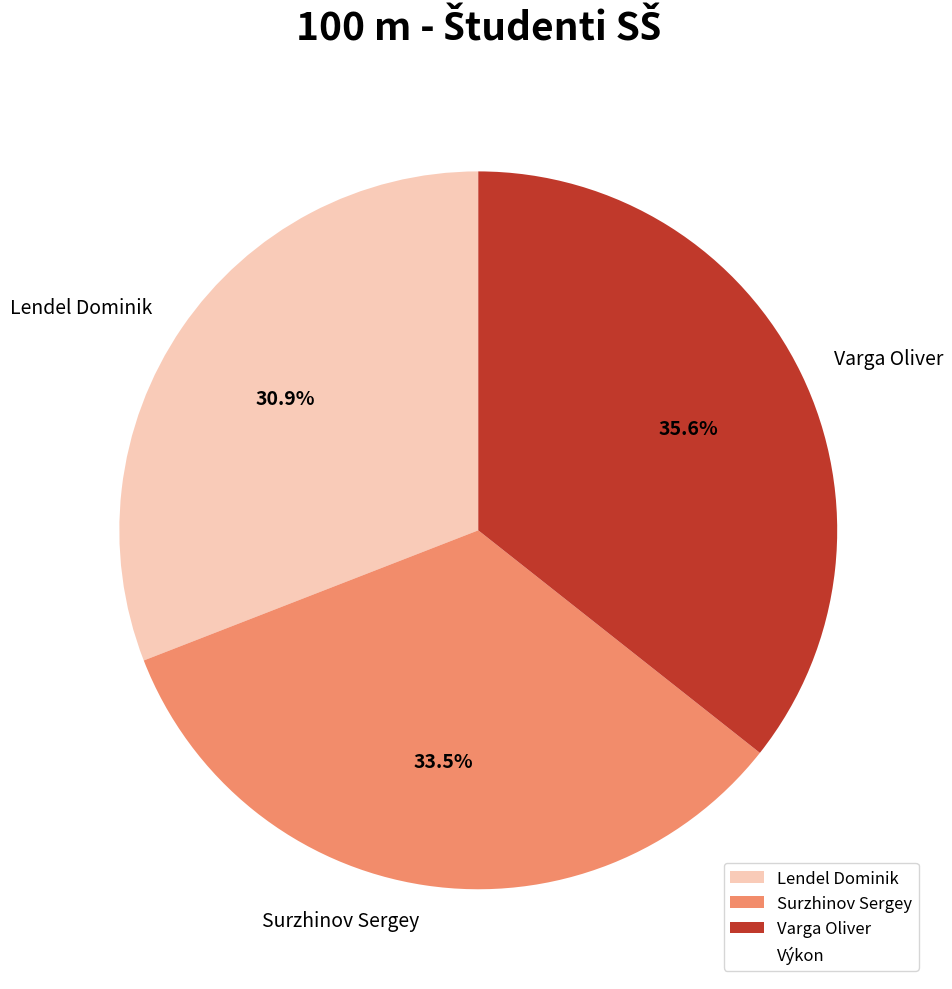

How many segments does this pie chart have?

3